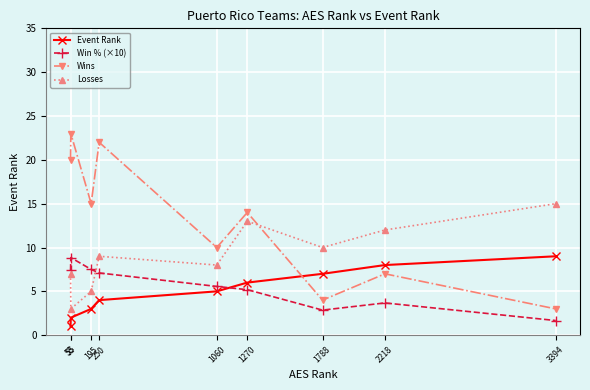

After their last crossing, which series has the higher values: Wins or Losses?

Losses